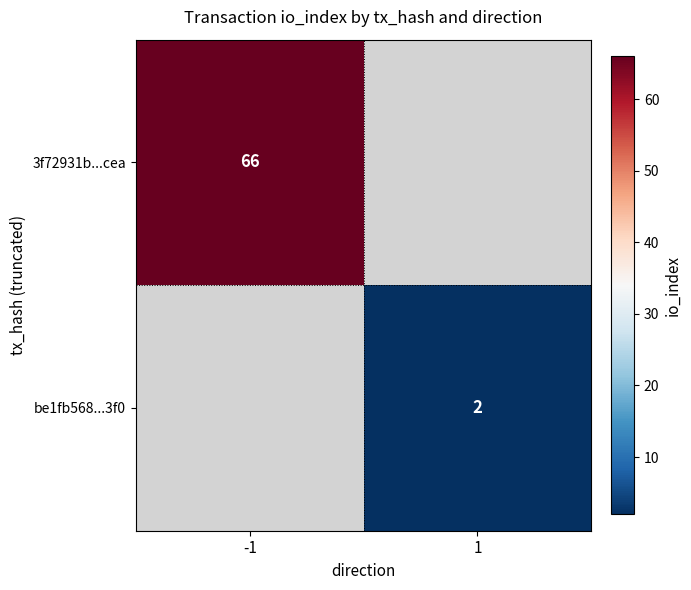

At how many categories does at least one series exceed 28?

1